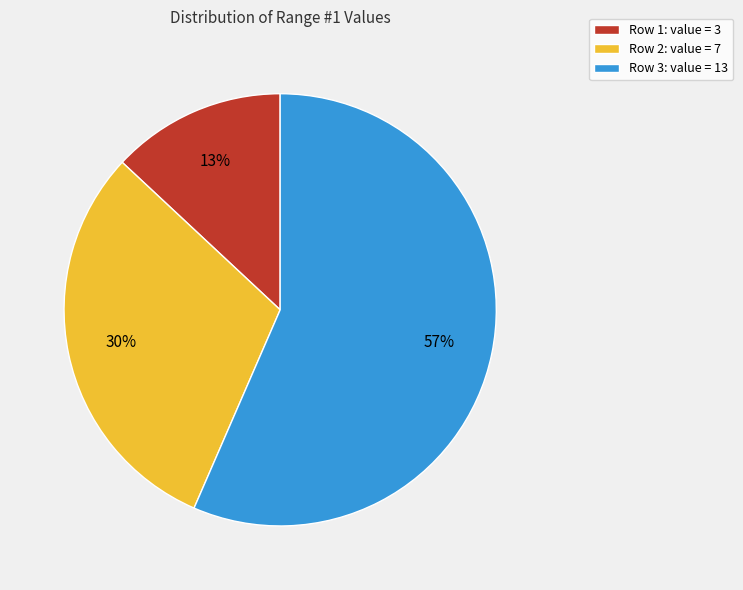

Do Row 1: value = 3 and Row 3: value = 13 together represent more than half of the pie?

Yes